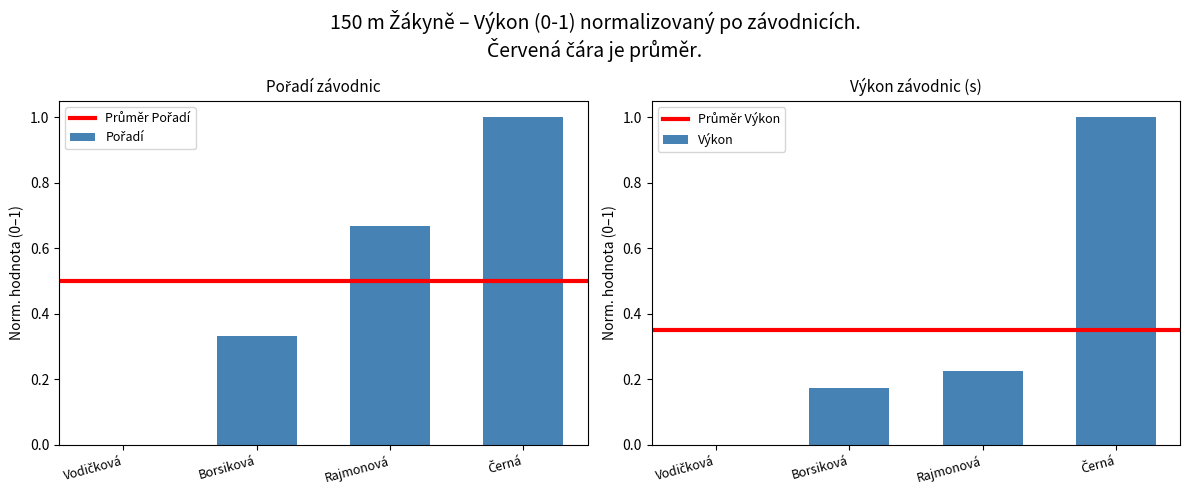

Is it true that Výkon equals 0.3 at Borsiková?

False